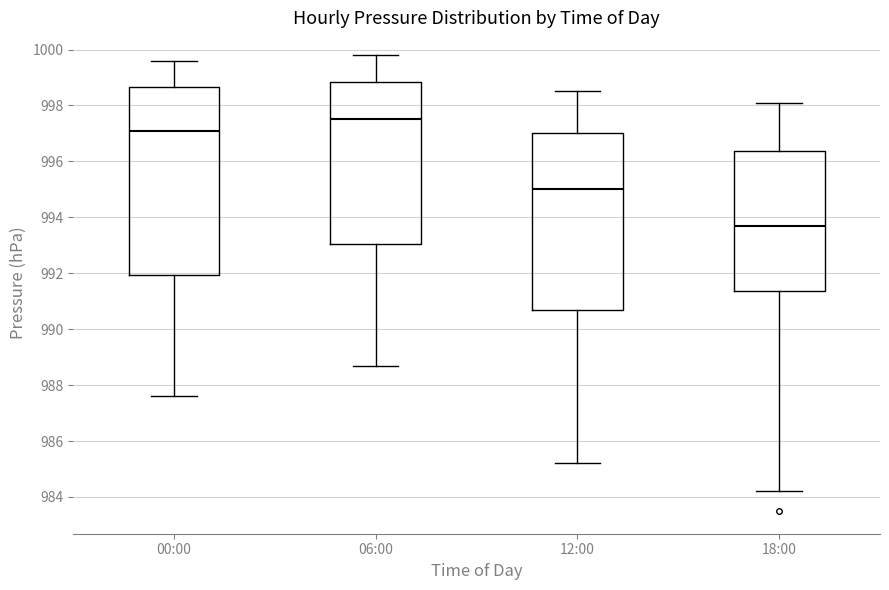

Which box's median line is the lowest?

18:00